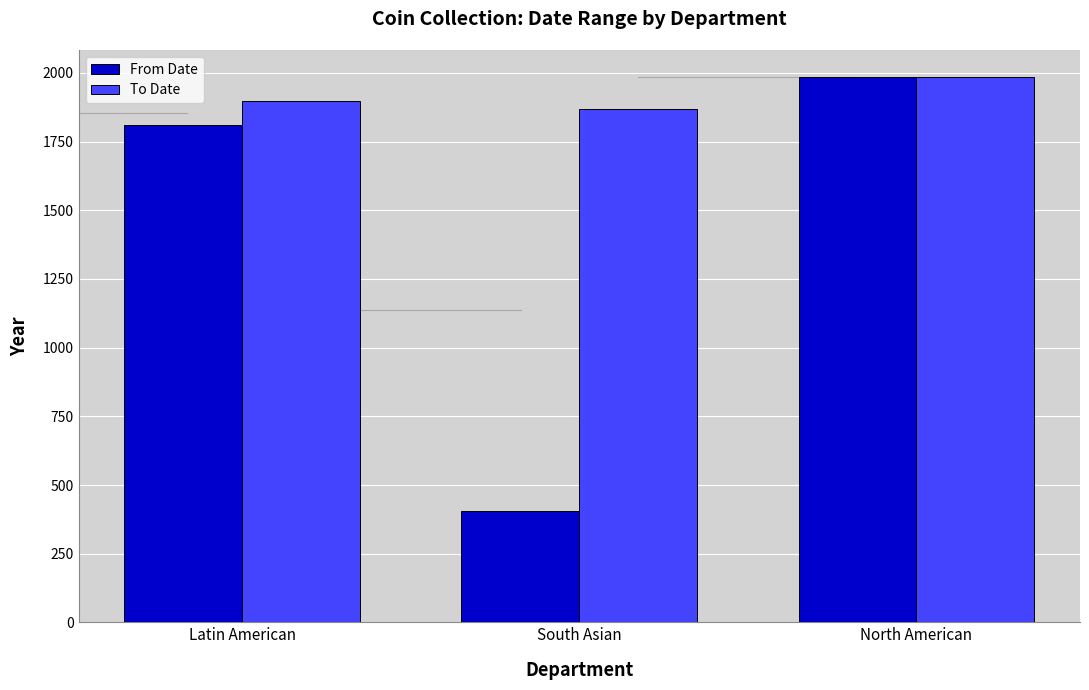

How many bars are there in total?

6